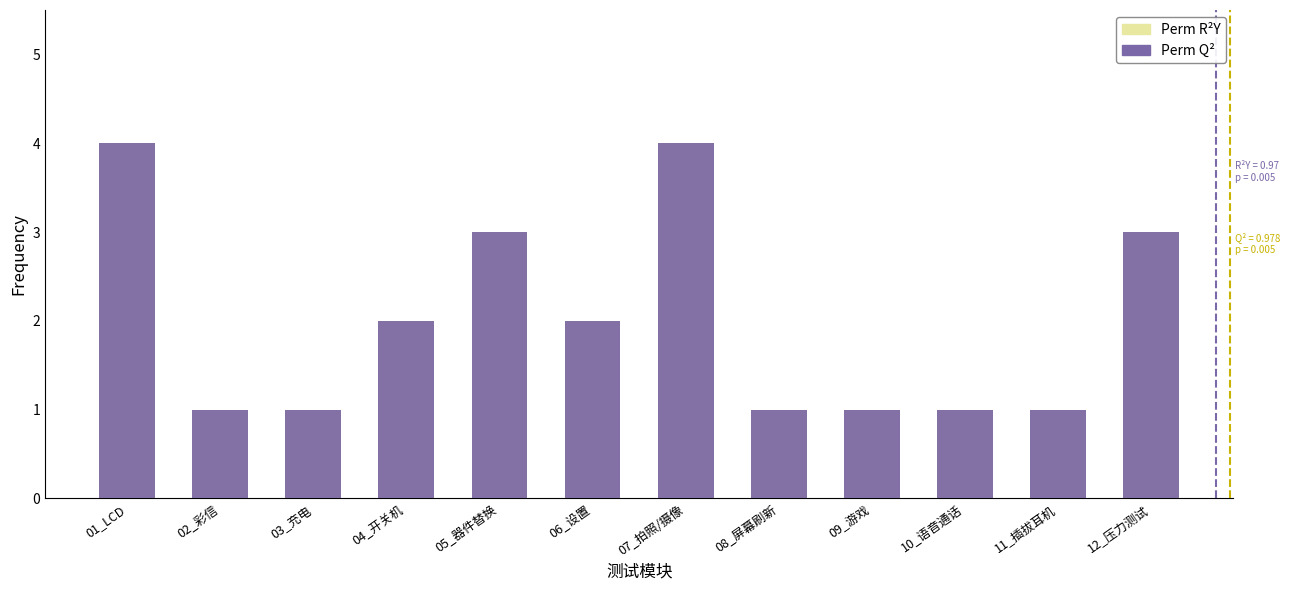

How many data points in 用例类型1 are less than 2?

6